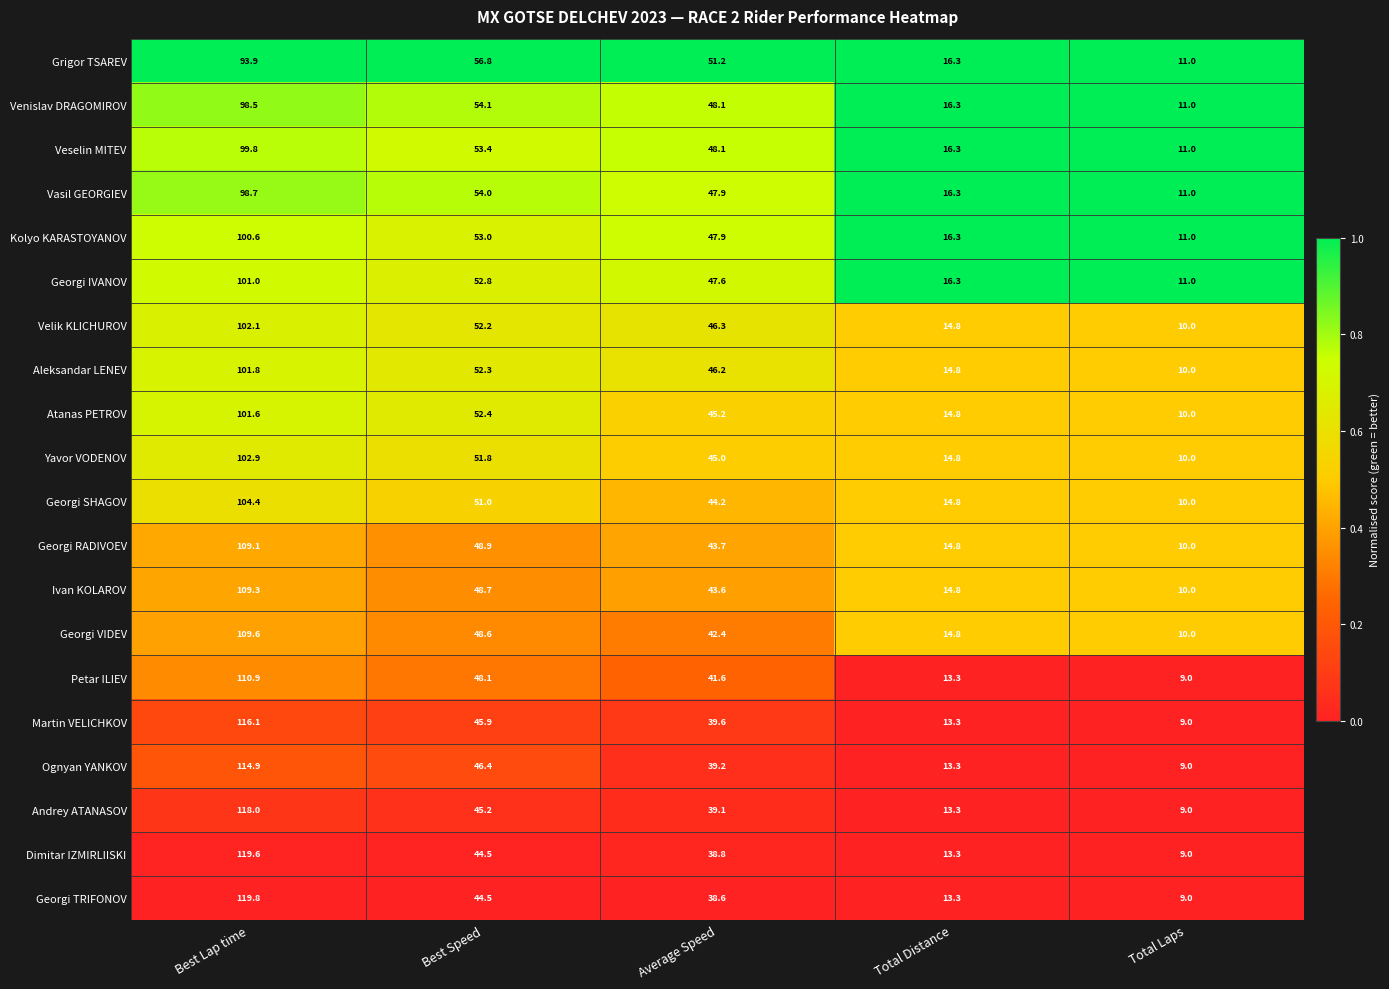

What is the difference between the maximum and minimum values in the Velik KLICHUROV series?

92.1